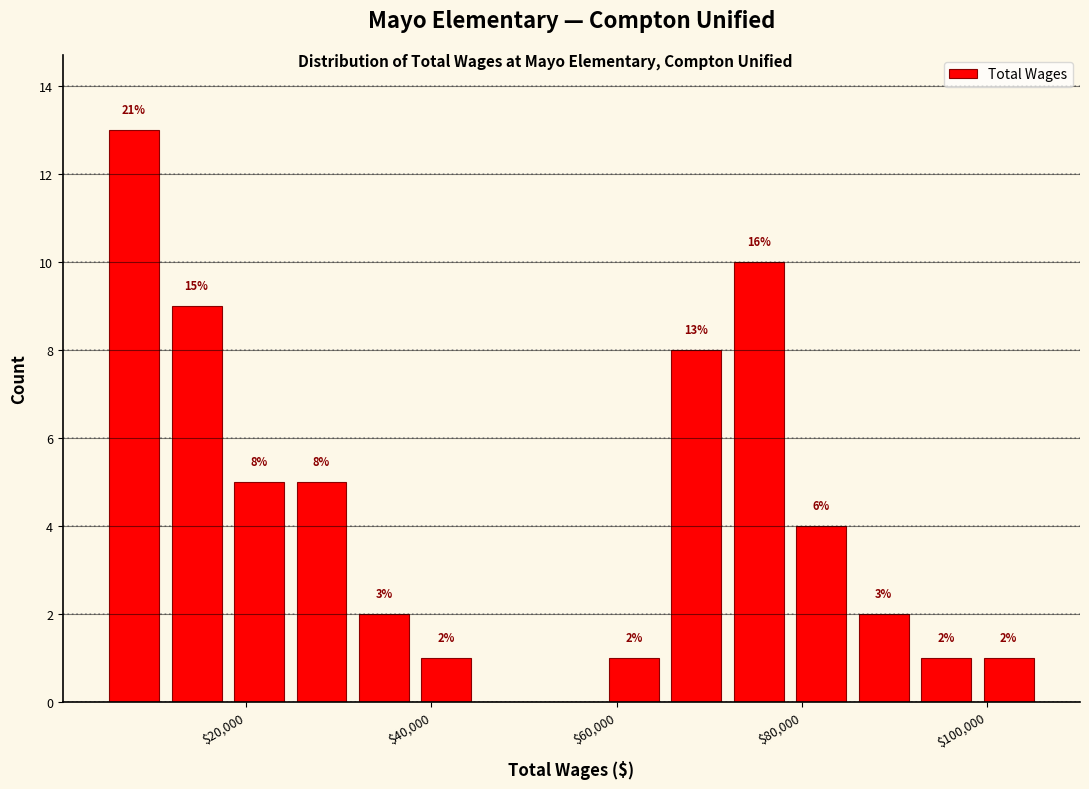

Around what value on the x-axis is the tallest bar? Give the approximate position of its centre, as read against the axis.

8000